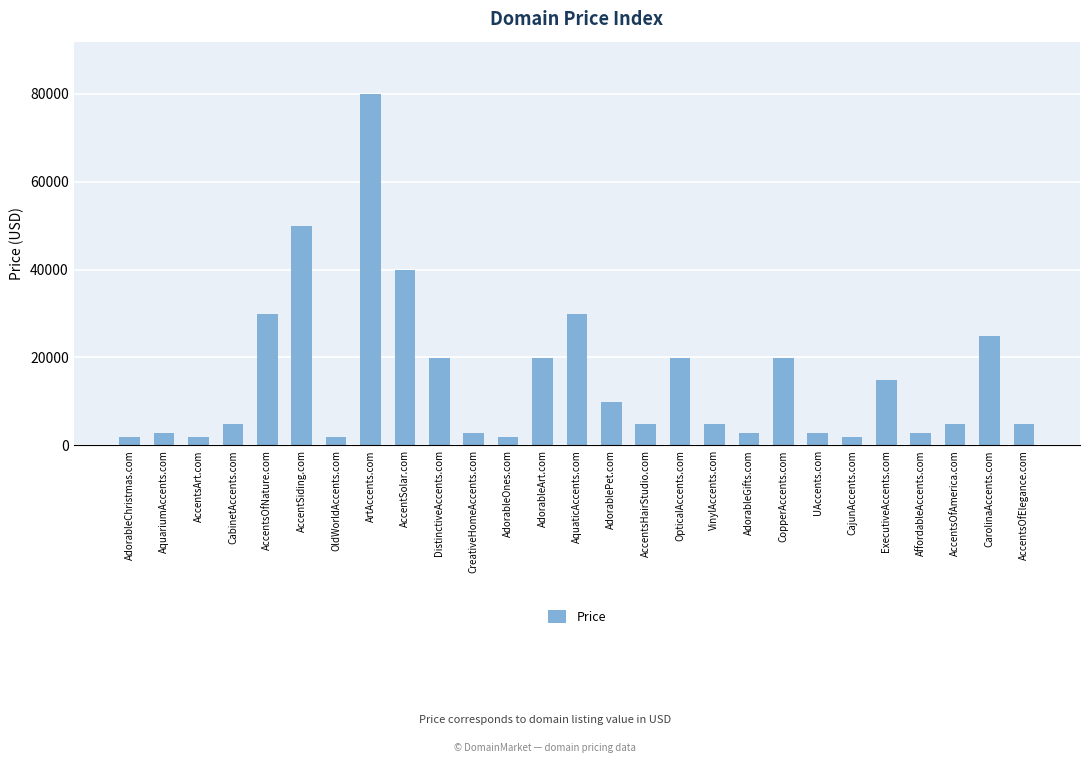

Read the value at DistinctiveAccents.com, to the nearest 100.

19900